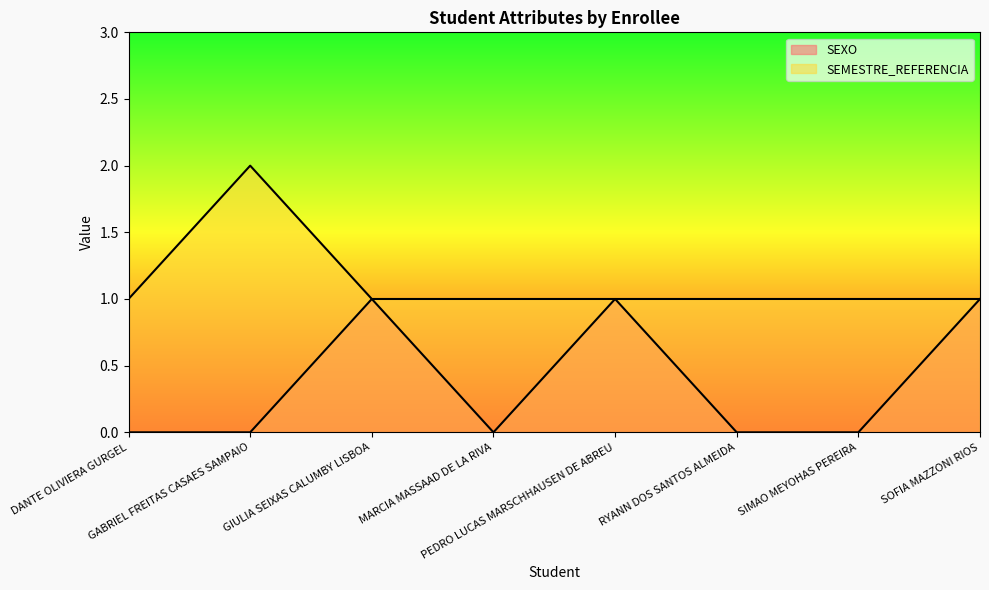

List the series in order of their peak value, highest first.

SEMESTRE_REFERENCIA, SEXO